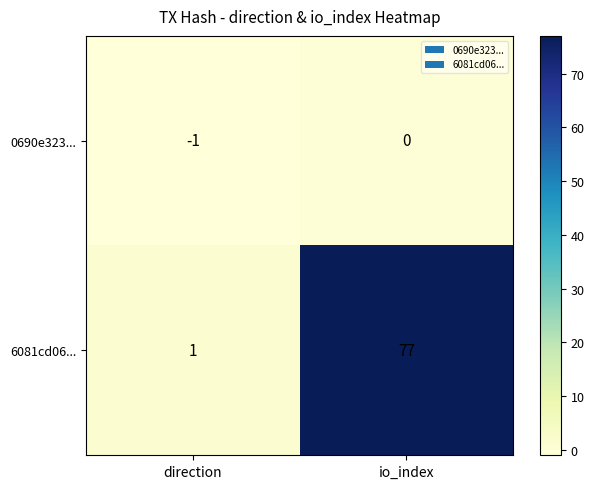

The 6081cd06... series shows 0 at direction. True or false?

False